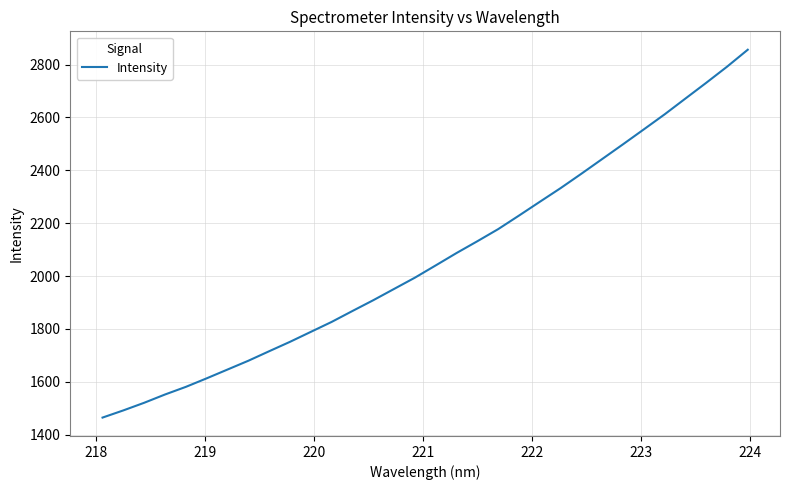

What is the greatest value displayed?

2856.2